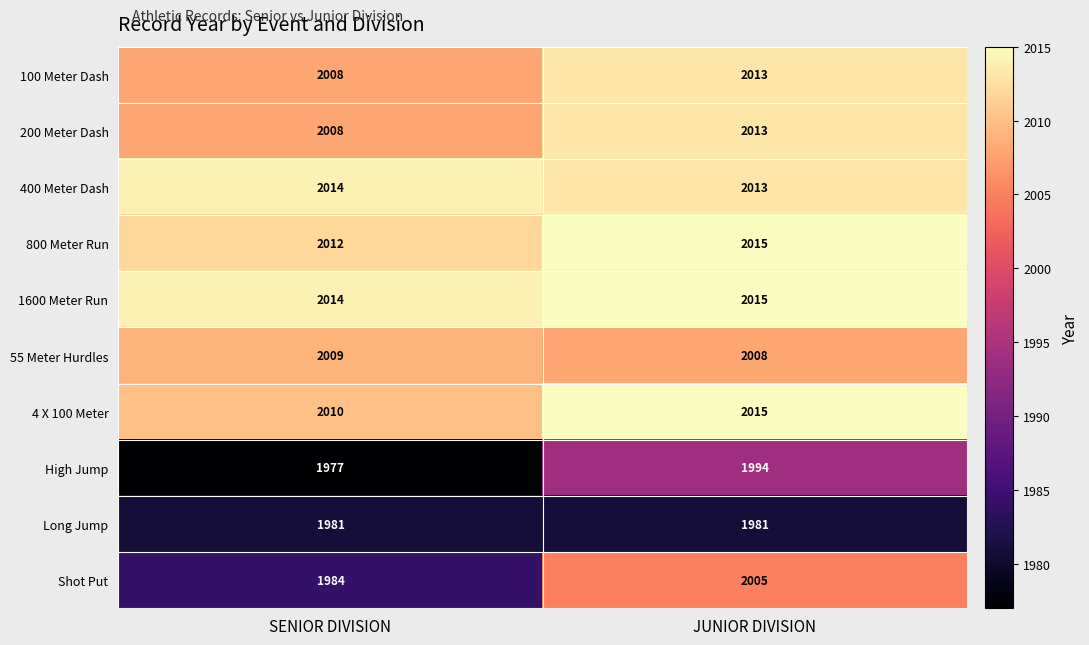

Which category has the highest value in the Shot Put series?

JUNIOR DIVISION